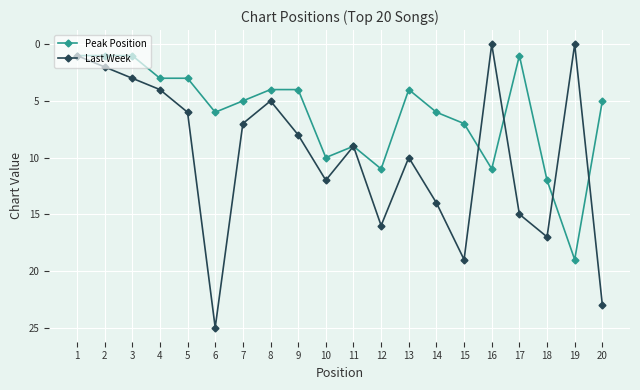

What is the minimum value for Peak Position?

1